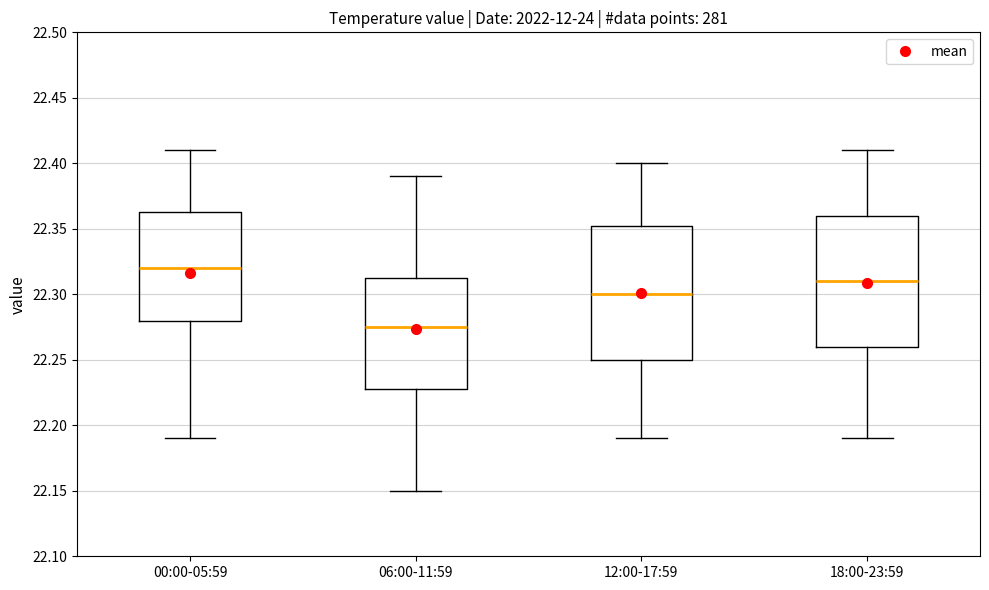

Where does the median line of the box for 00:00-05:59 sit on the y-axis? The values are not printed on the chart, so give them approximately, as read against the axis.

22.320